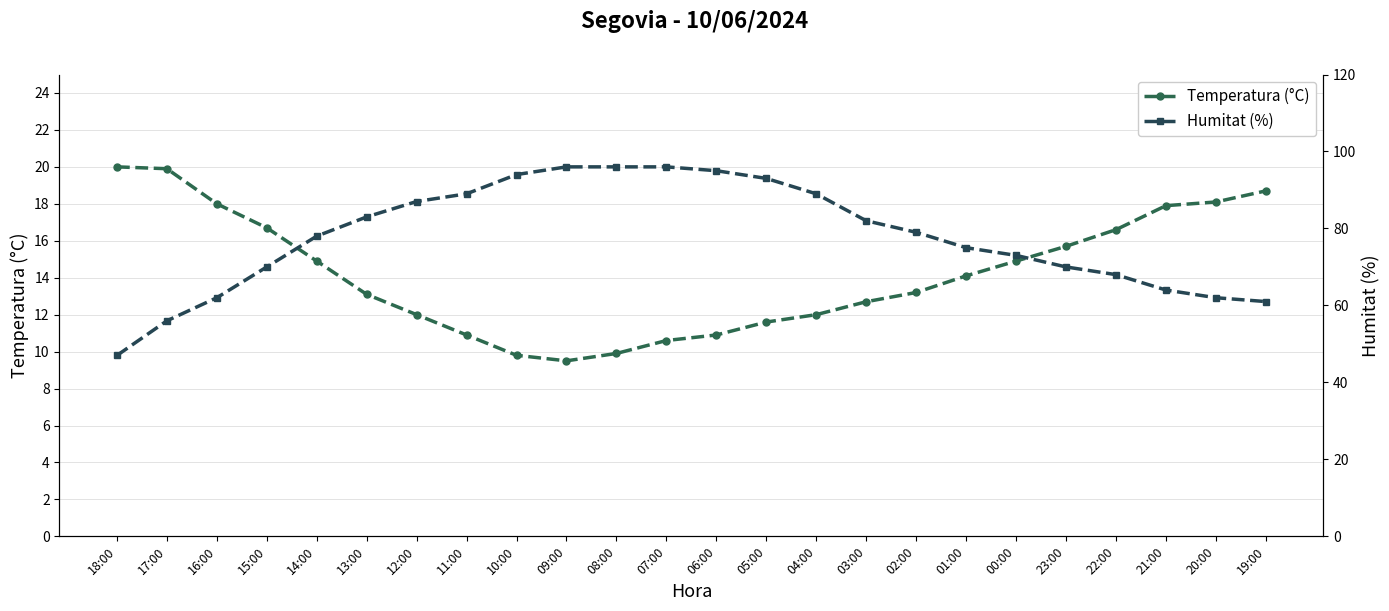

What is the sum of the Temperatura (°C) values at 17:00 and 22:00?

36.5